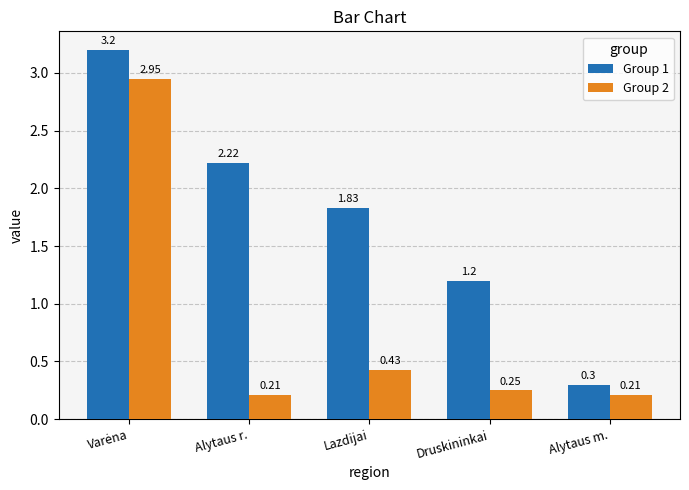

At which label is Group 2 closest to 1?

Lazdijai